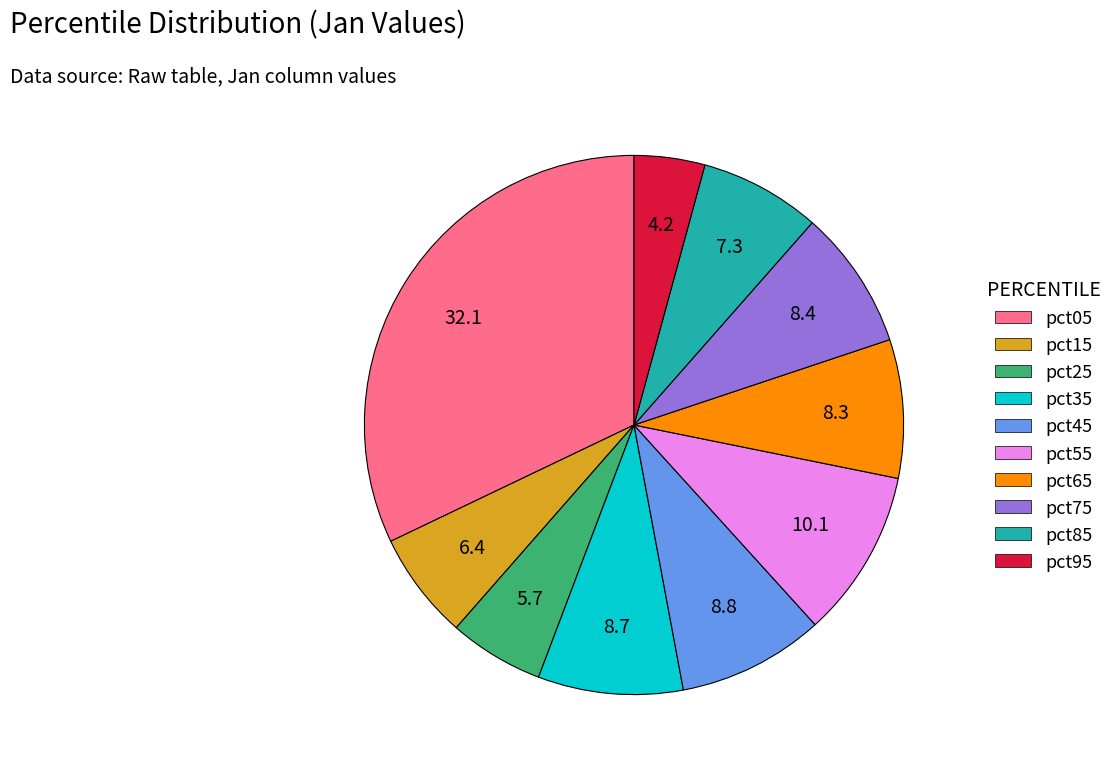

True or false: pct45 accounts for 9% of the total.

True